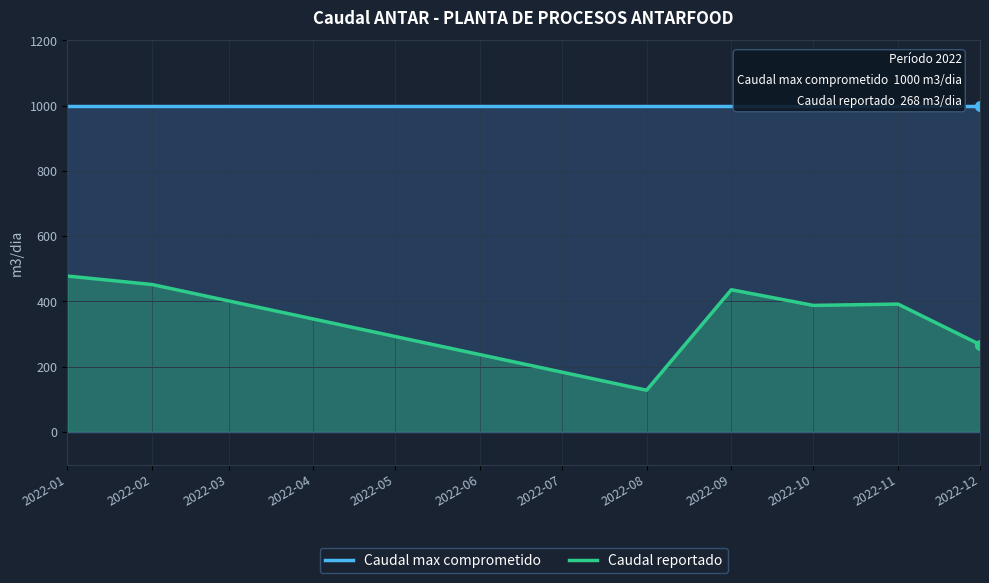

Where is Caudal reportado nearest to the value 303?

2022-12